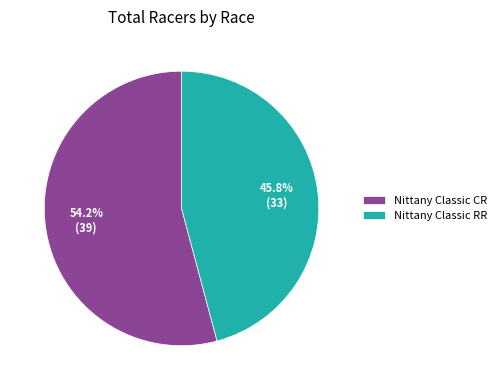

The Nittany Classic RR slice represents 33% of the pie. True or false?

False